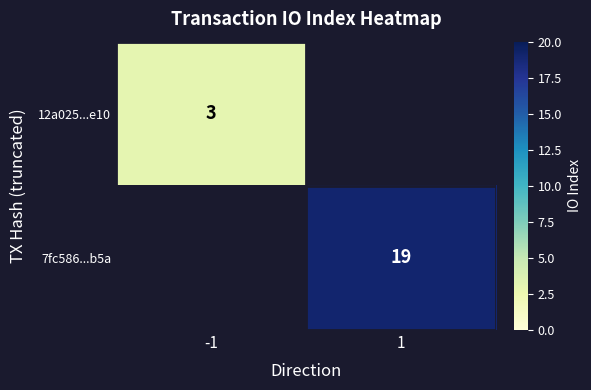

The value of 12a025...e10 at -1 is 1. True or false?

False